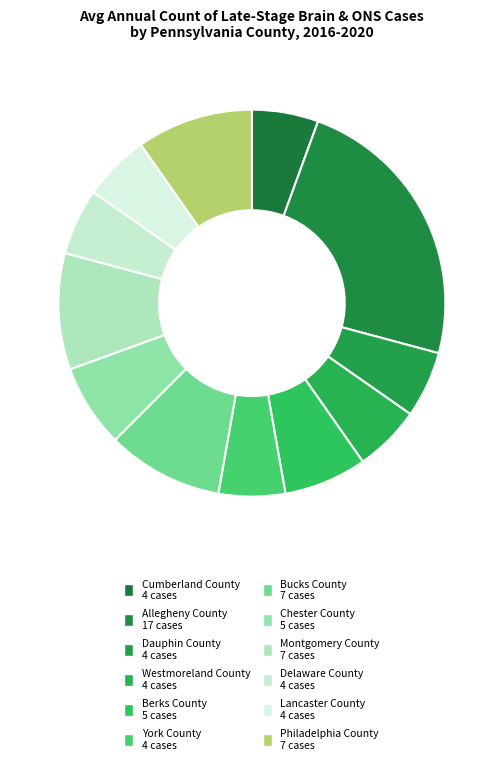

How many slices are in this pie chart?

12